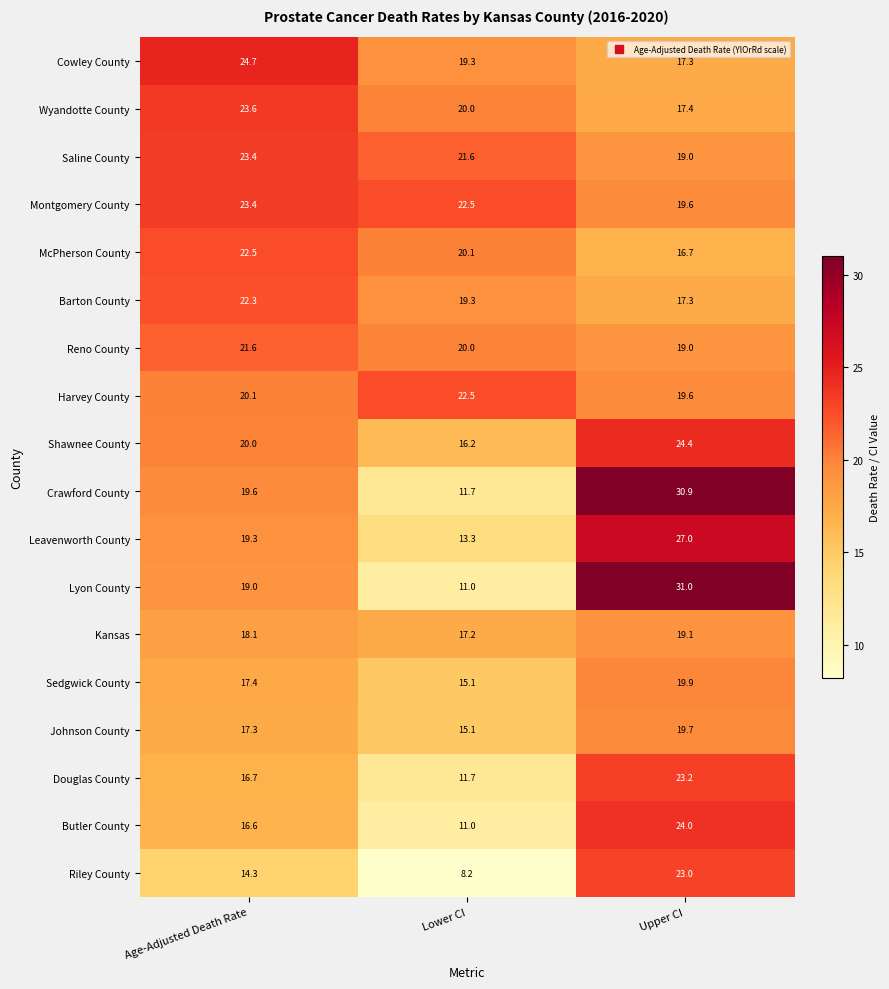

Read the Riley County value at Lower CI.

8.2